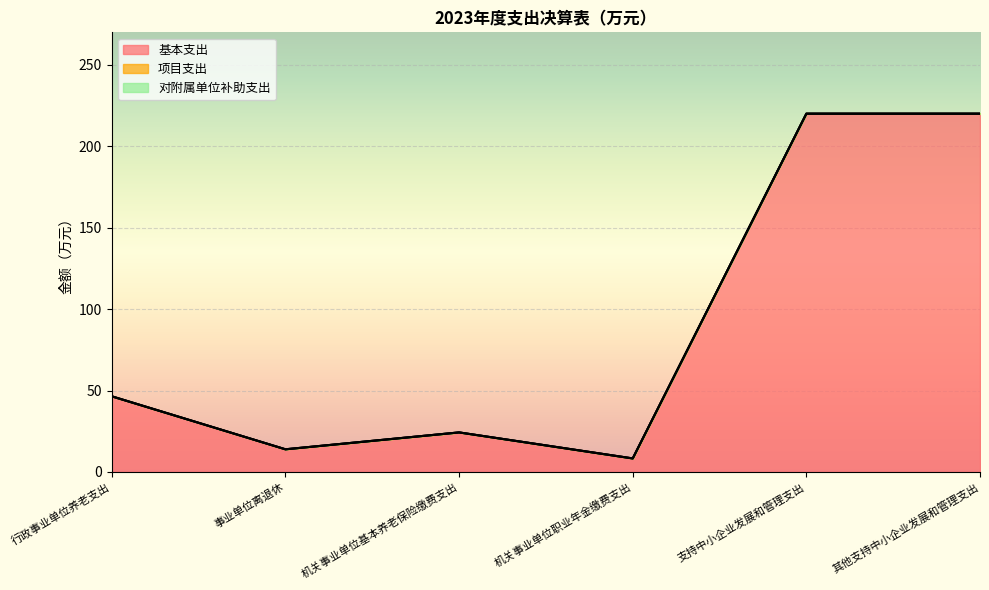

What is the label of the 1st point from the right?

其他支持中小企业发展和管理支出